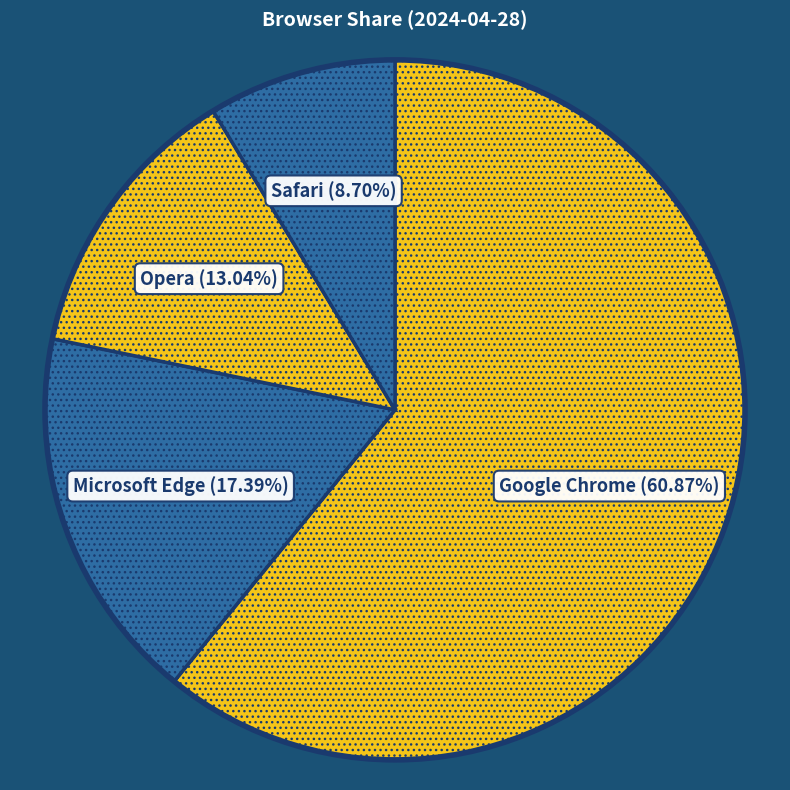

Count the number of slices in the pie.

4